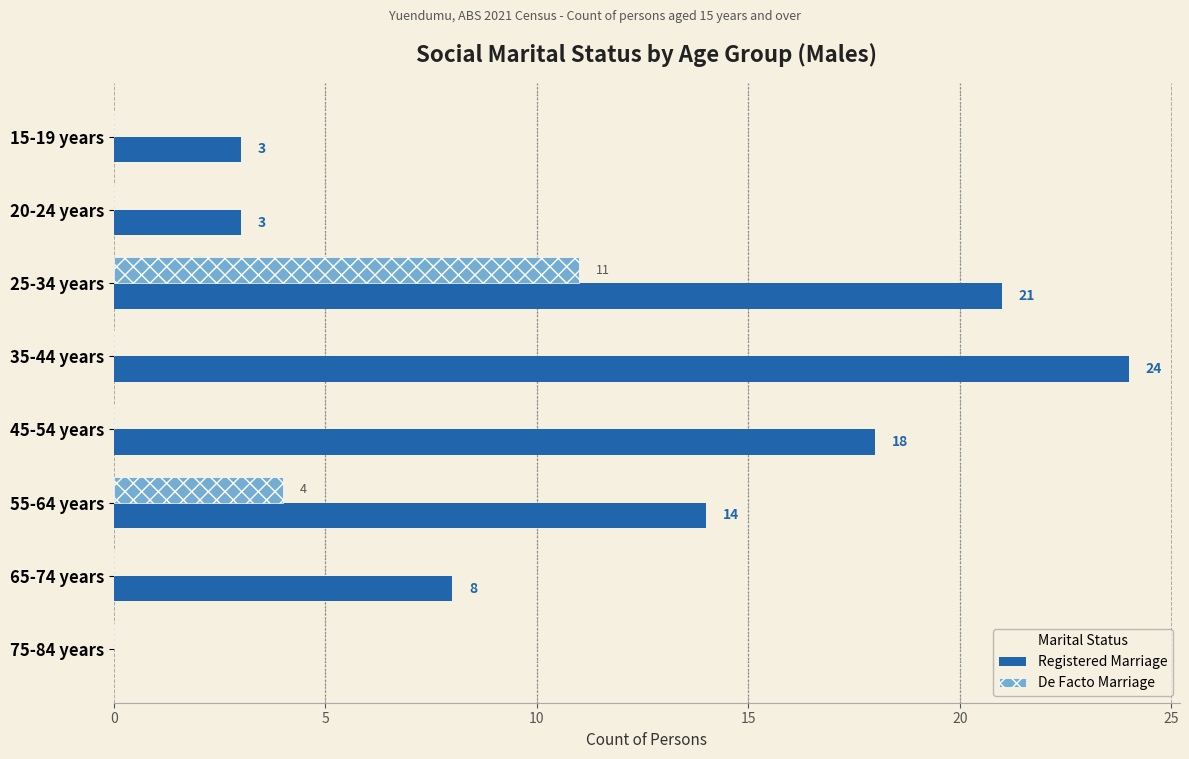

Which series has the largest total across all categories?

Registered Marriage